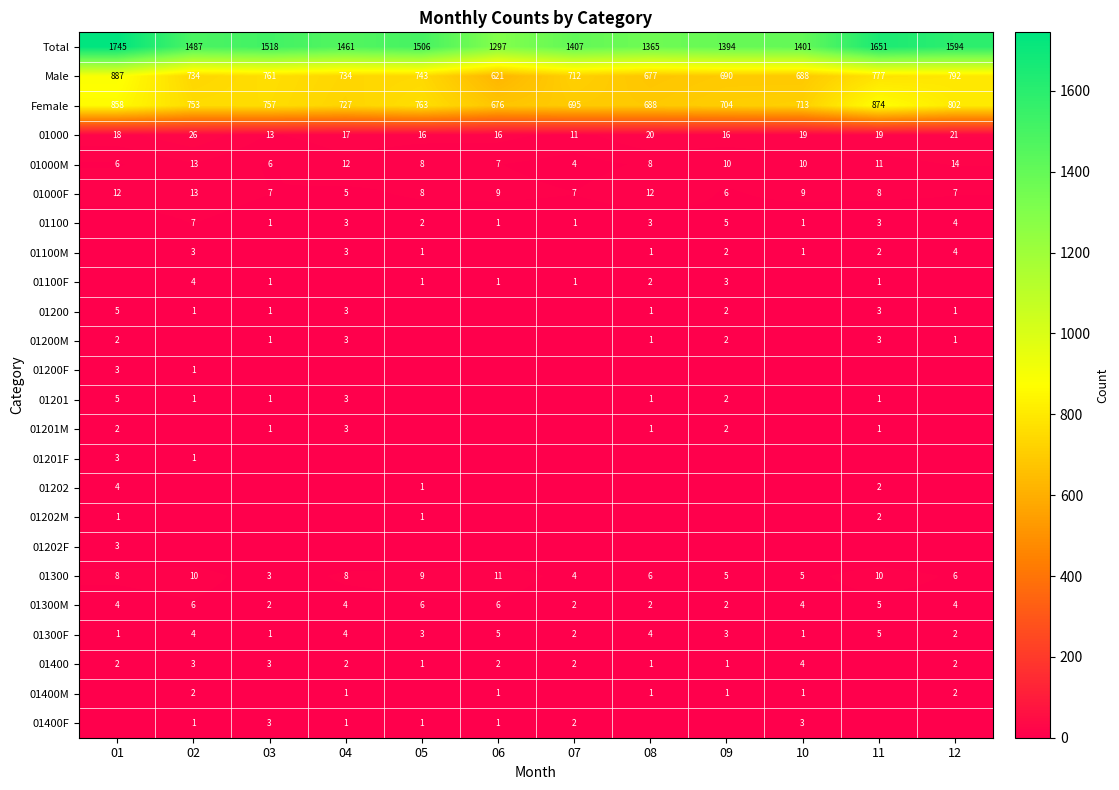

How many series are shown in this chart?

24